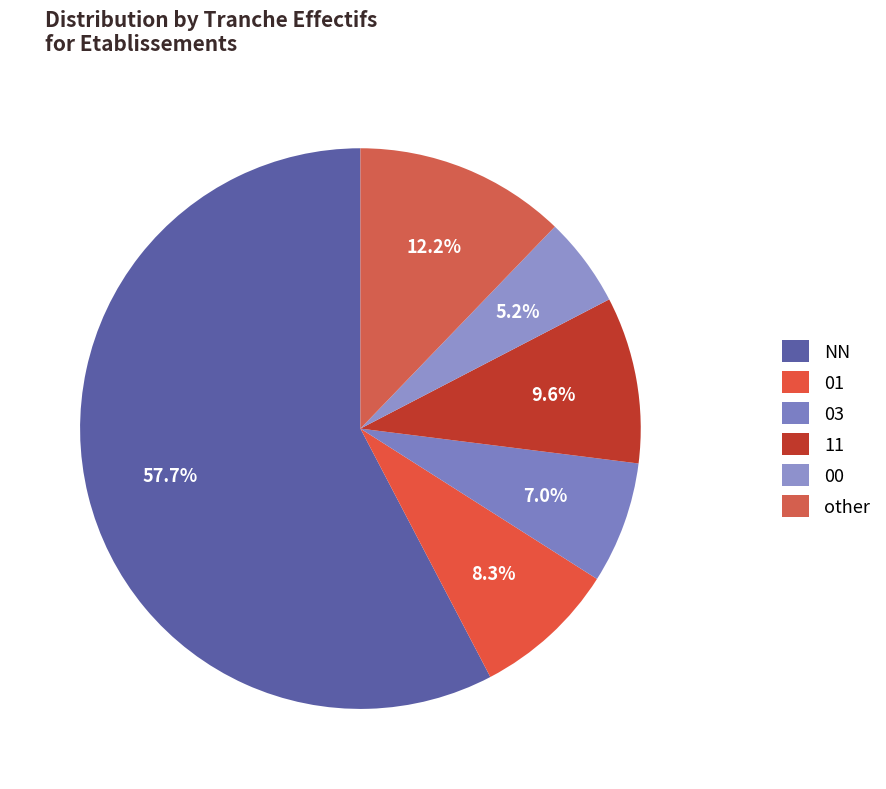

To the nearest percent, what is the combined percentage of other and 00?

17%